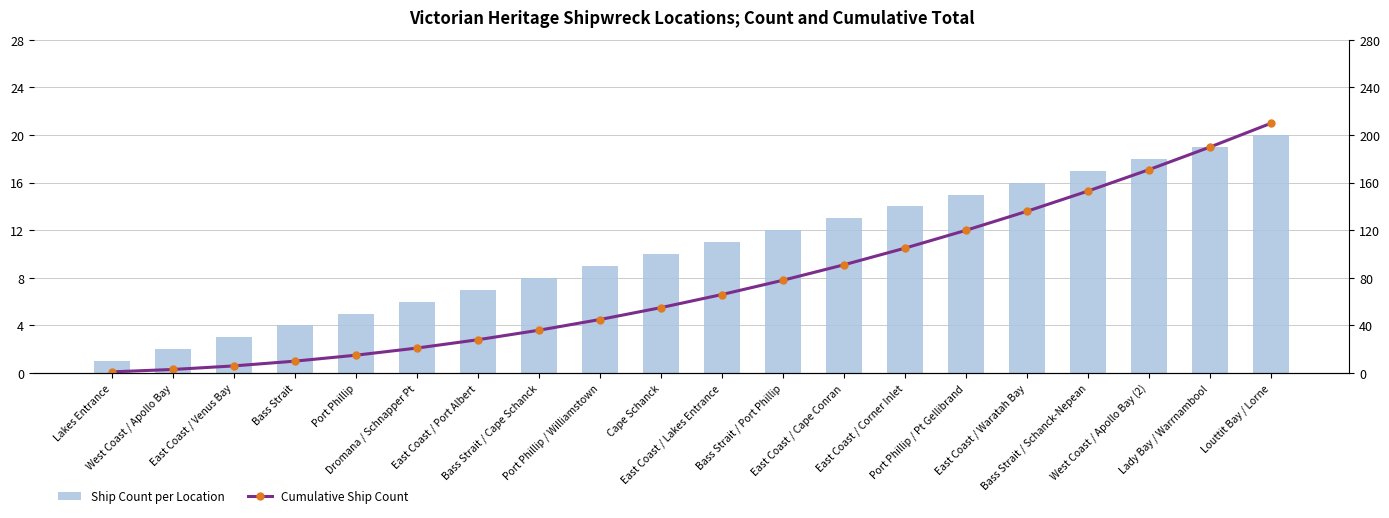

At which category is the sum across all series the highest?

Louttit Bay / Lorne